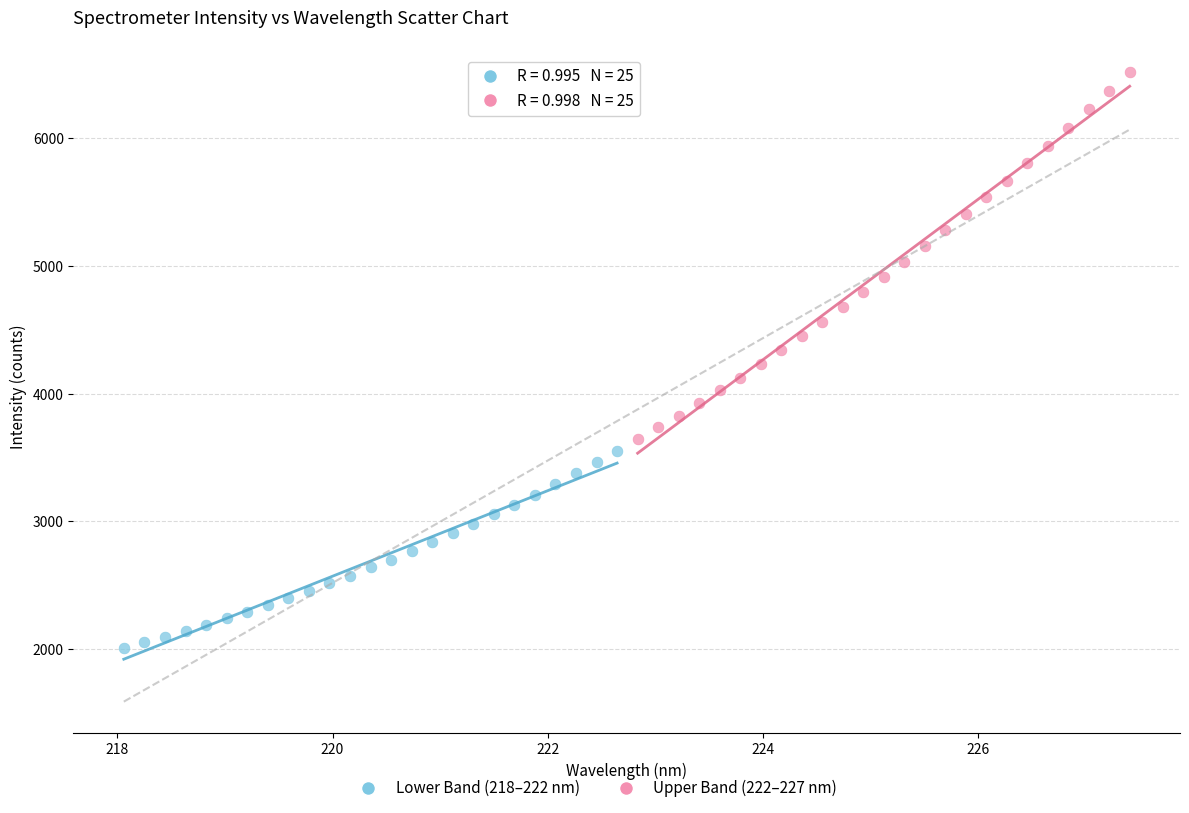

Which series contains the lowest Y value?

Lower Band (218–222 nm)